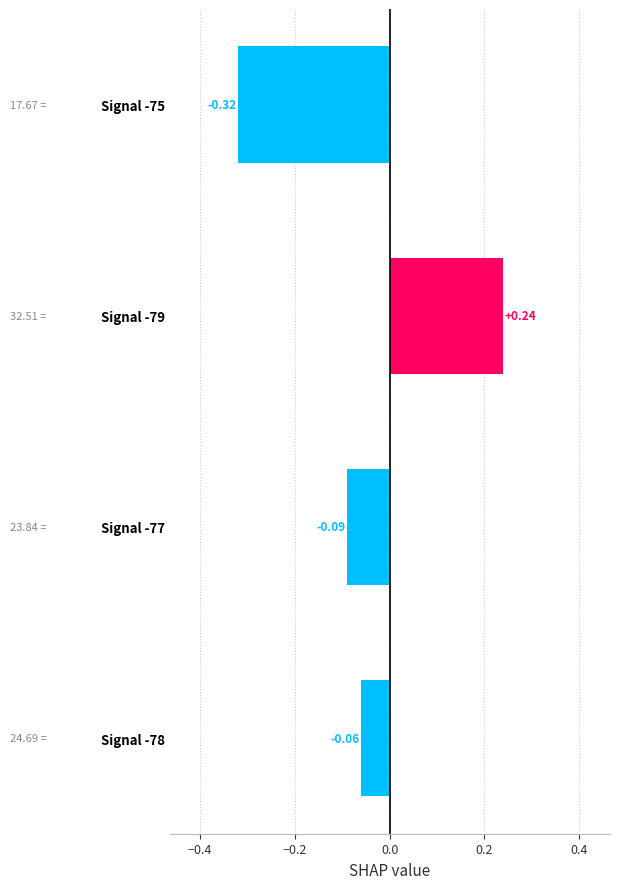

What is the change in value from Signal -78 to Signal -79?

+0.3